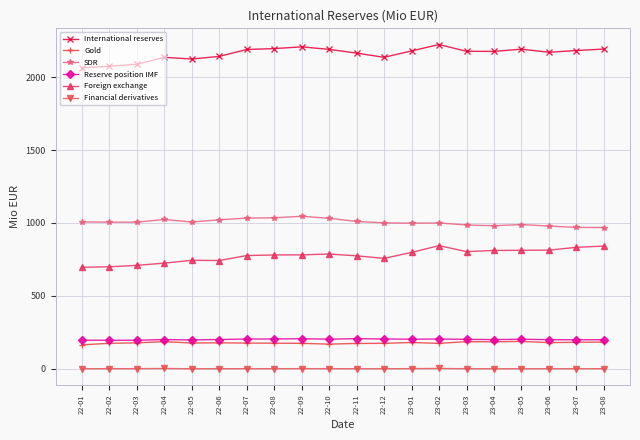

What is the value of the Gold point at the 6th from the left?

177.7